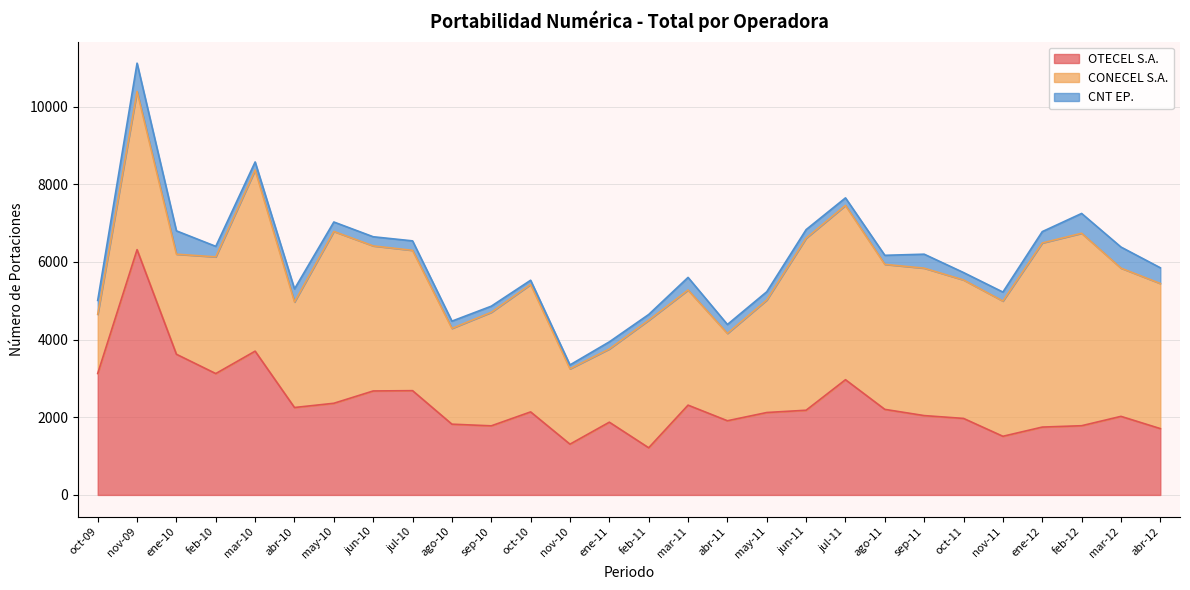

What is the spread (max minus min) of values at jul-11?

4294